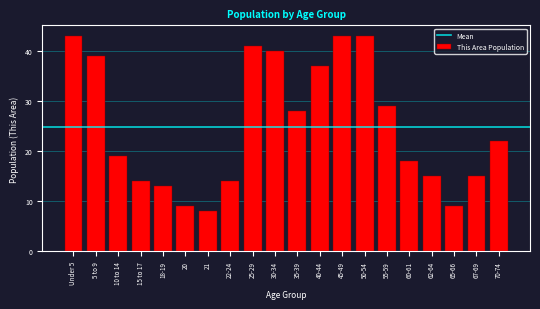

Reading right to left, list all the values displayed in this chart.

70-74=22	67-69=15	65-66=9	62-64=15	60-61=18	55-59=29	50-54=43	45-49=43	40-44=37	35-39=28	30-34=40	25-29=41	22-24=14	21=8	20=9	18-19=13	15 to 17=14	10 to 14=19	5 to 9=39	Under 5=43